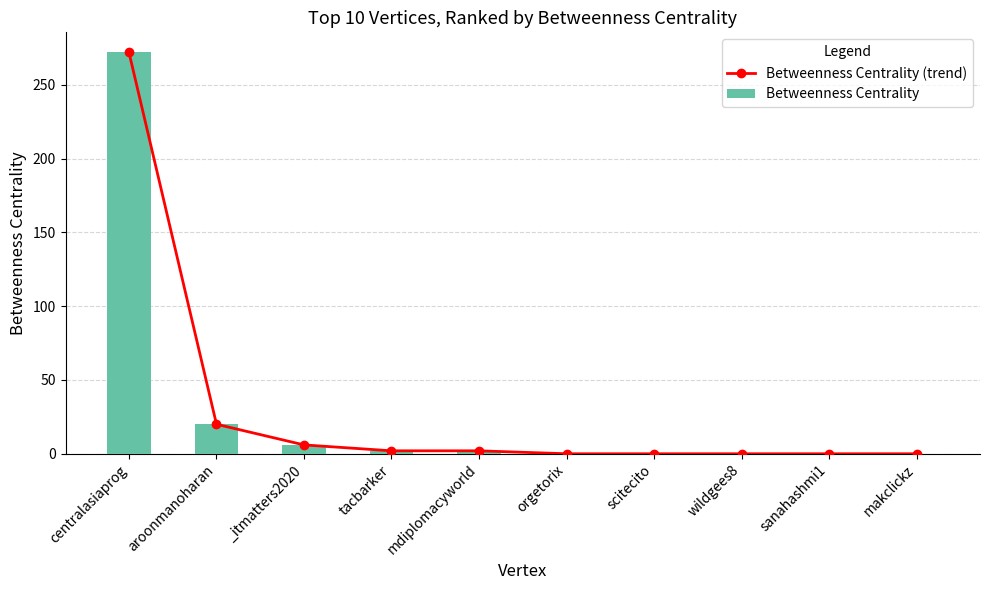

What is the highest value of the Betweenness Centrality (trend) series?

272